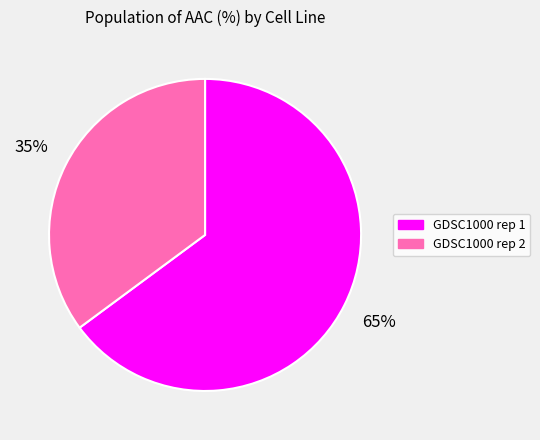

To the nearest percent, what portion does GDSC1000 rep 1 represent?

65%